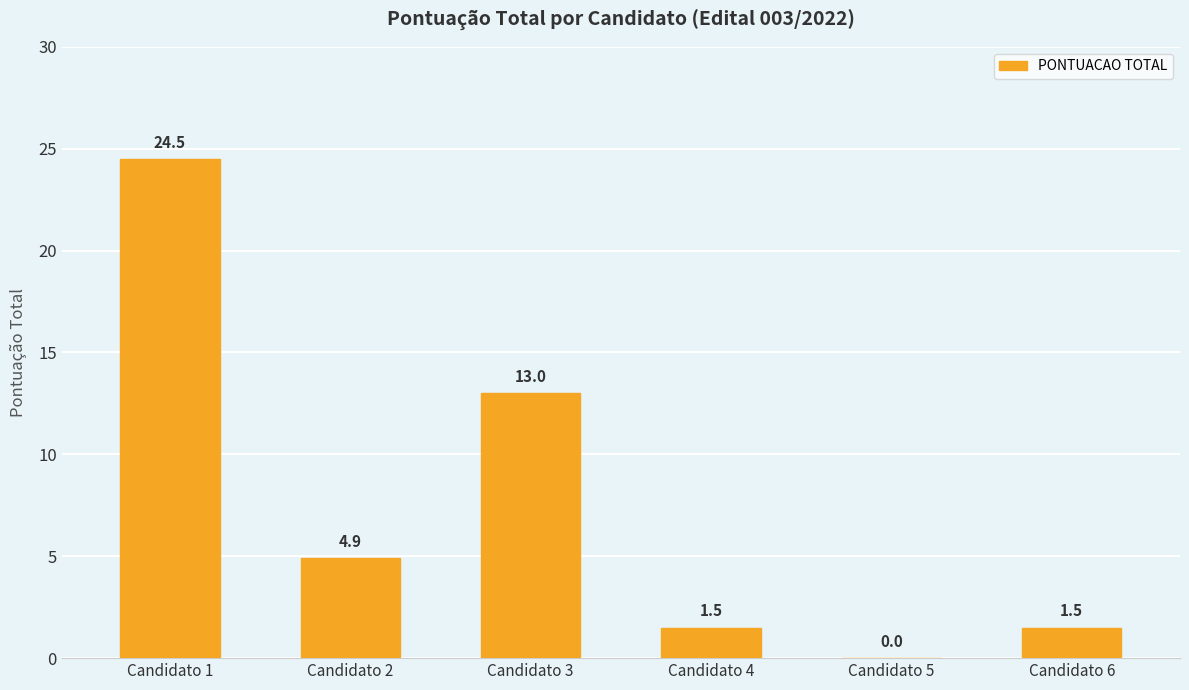

How many distinct data groups are displayed?

1